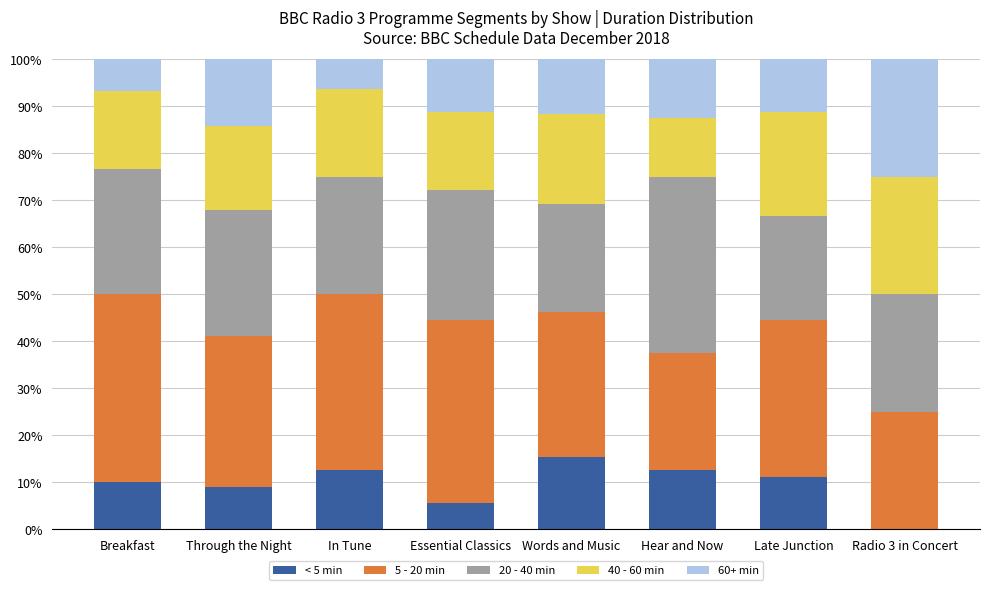

At which label does < 5 min reach its peak?

Words and Music